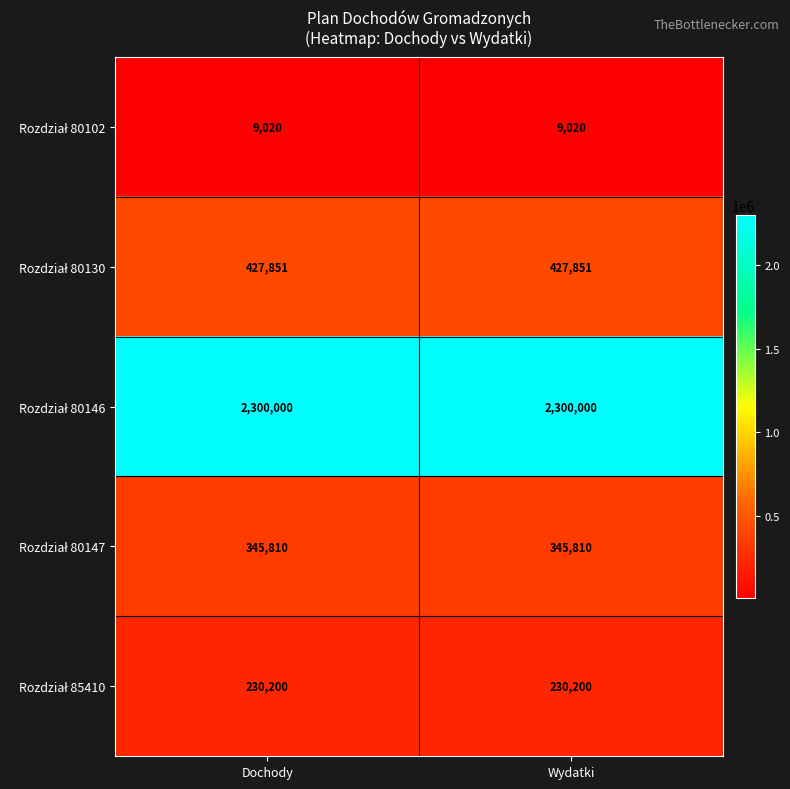

Count the number of data series in this chart.

5